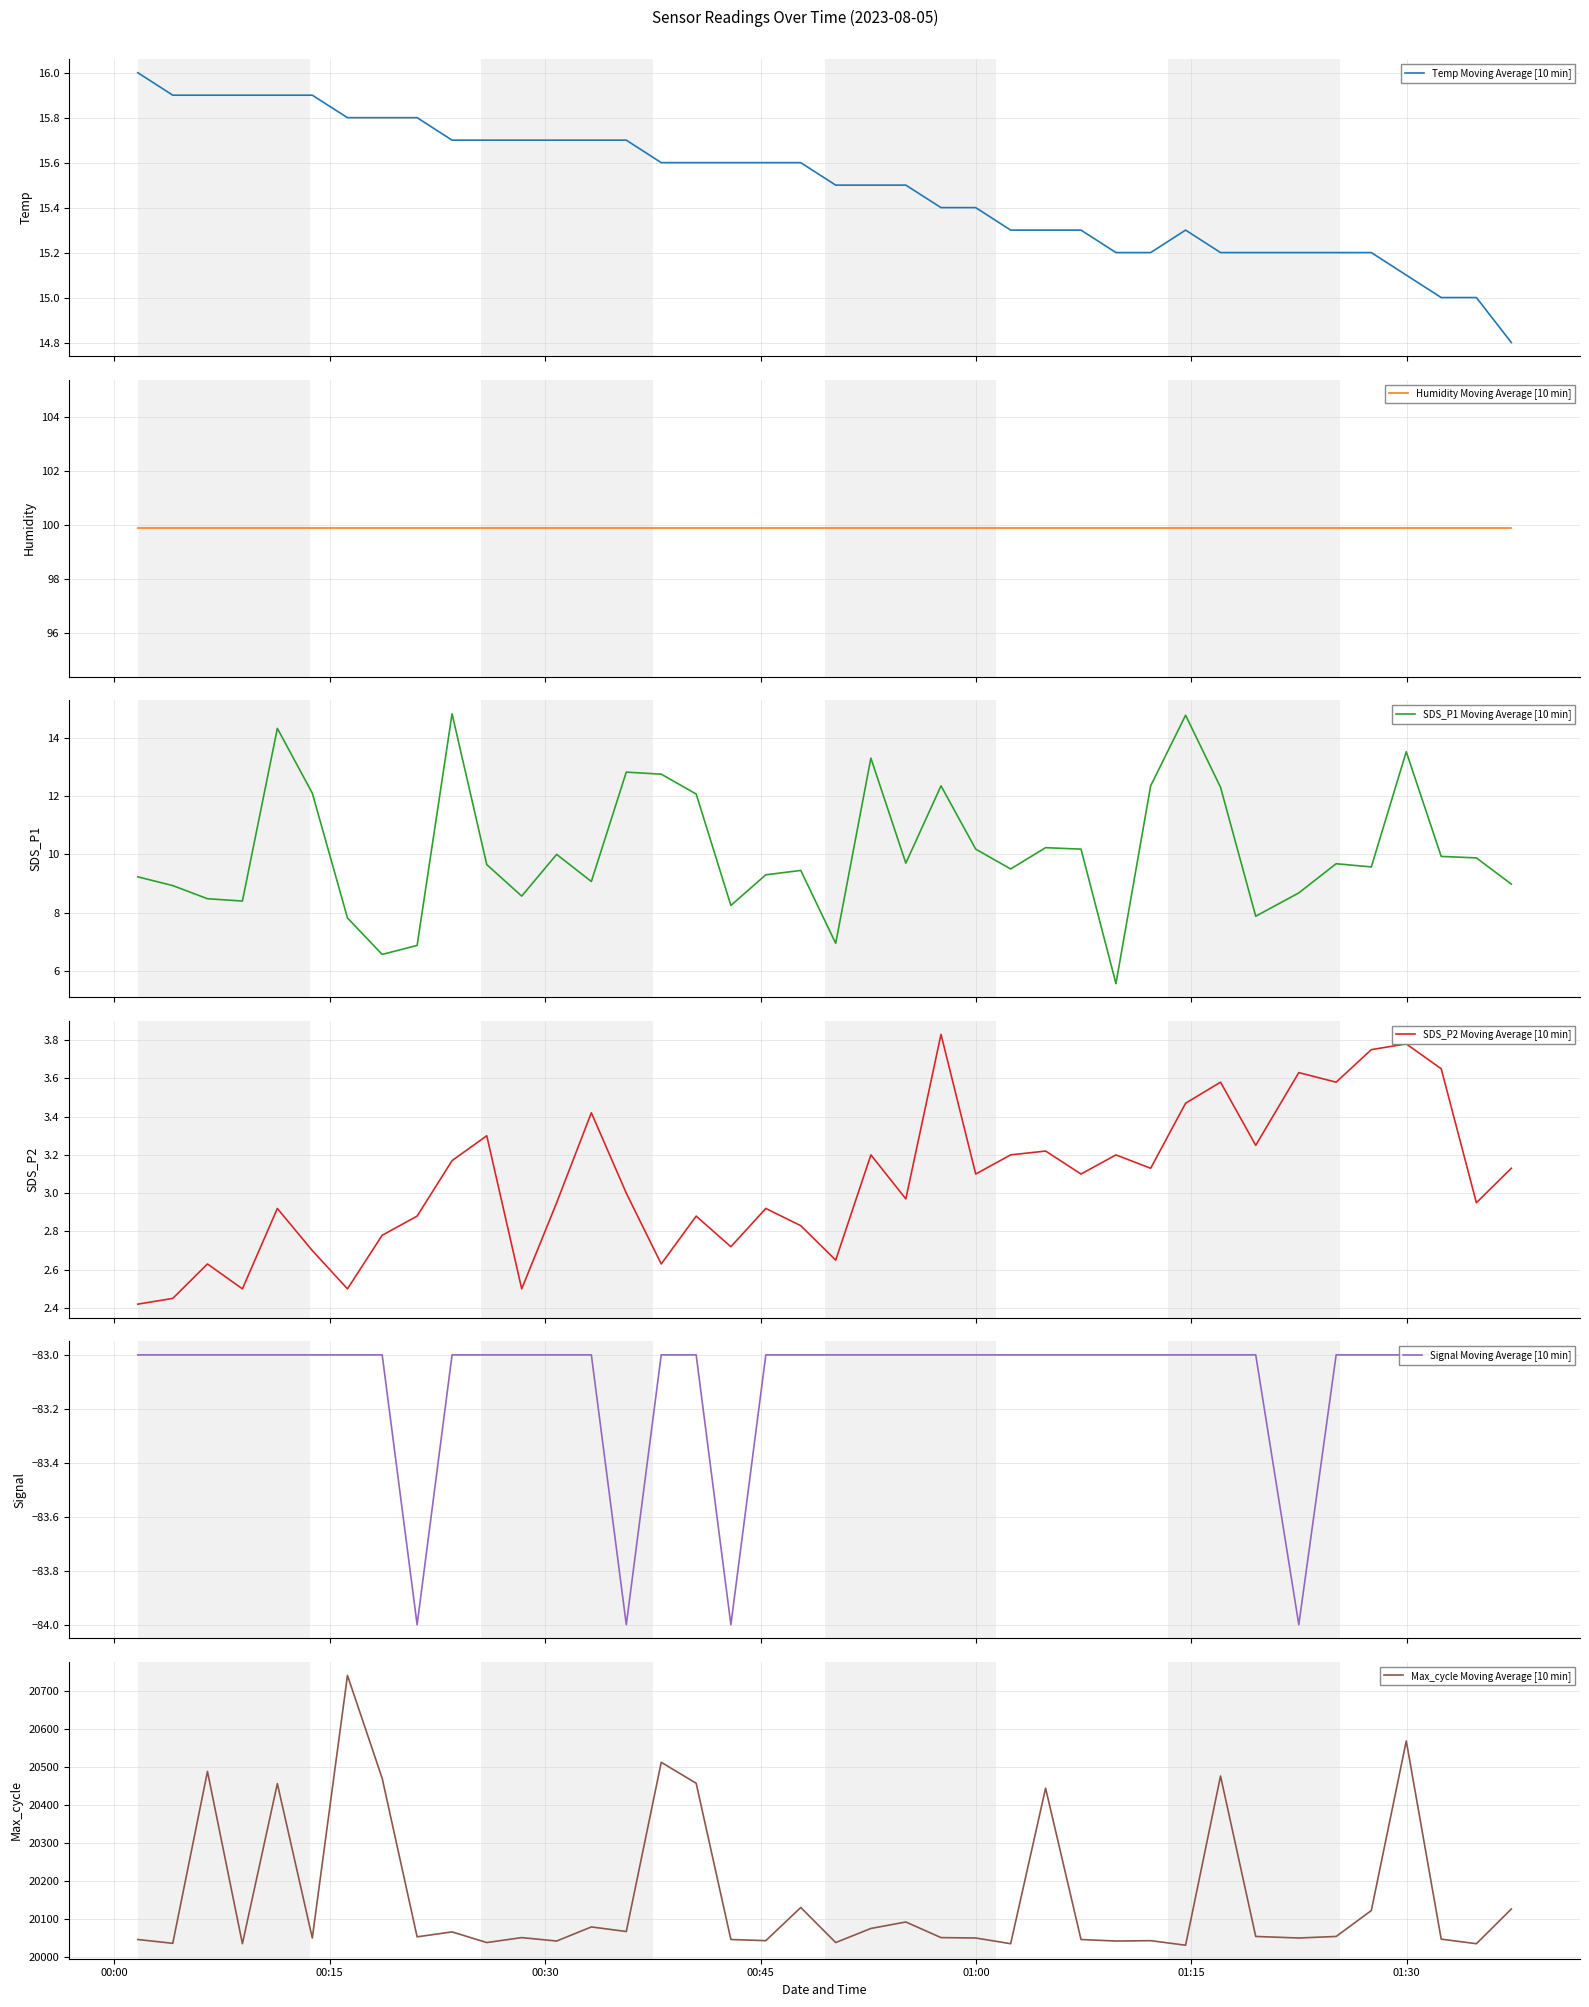

How many lines are shown in the chart?

6